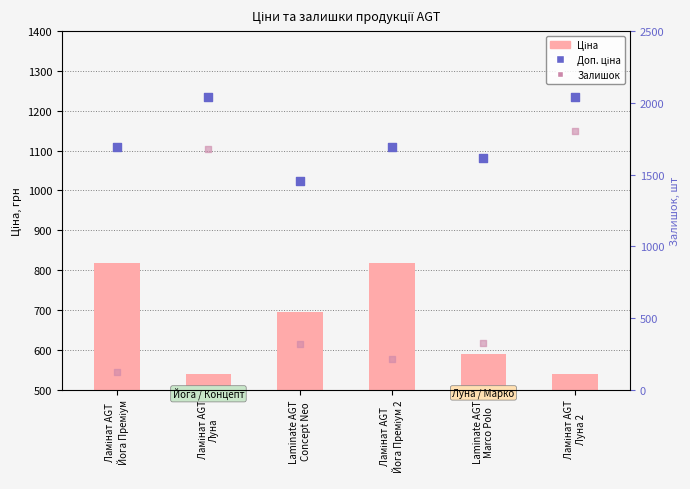

Is the value of Доп. ціна at Ламінат AGT
Йога Преміум greater than the value of Залишок at Ламінат AGT
Йога Преміум?

Yes